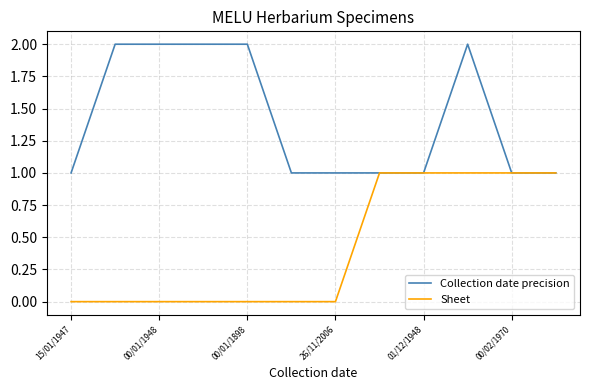

How many lines are shown in the chart?

2